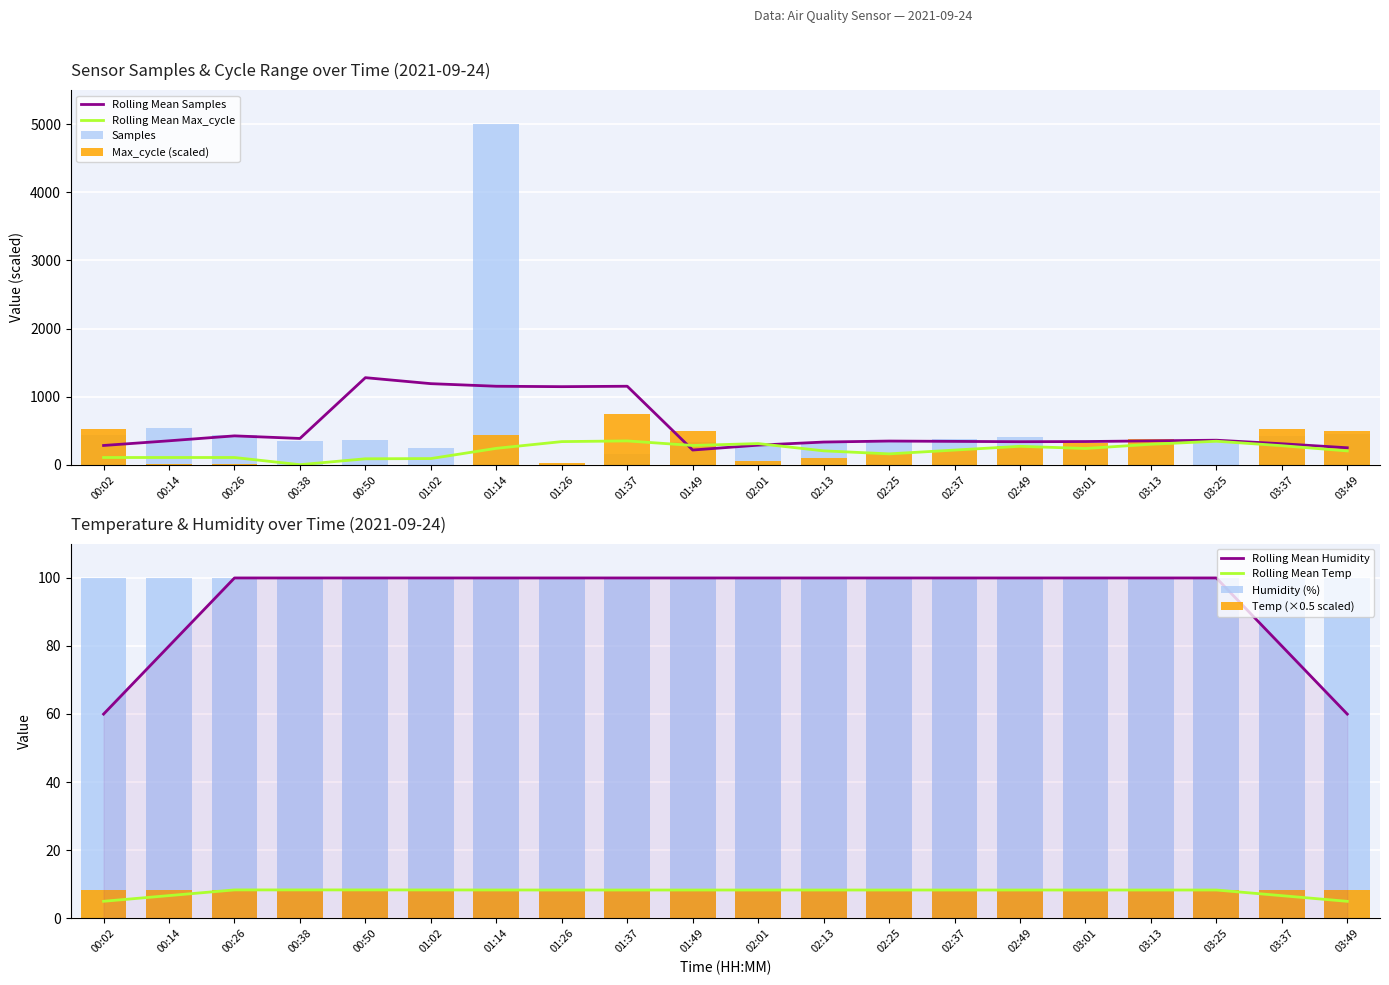

Read the Samples value at 01:02.

252.7